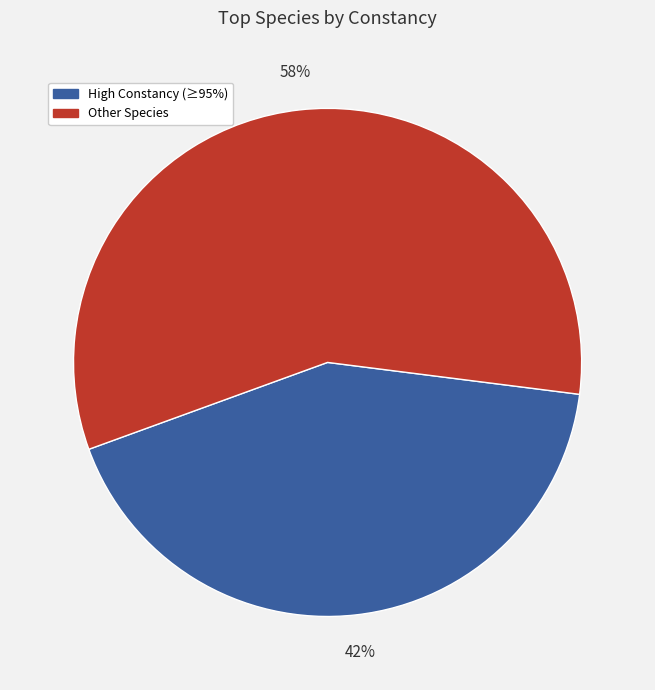

Does any single category account for the majority?

Yes